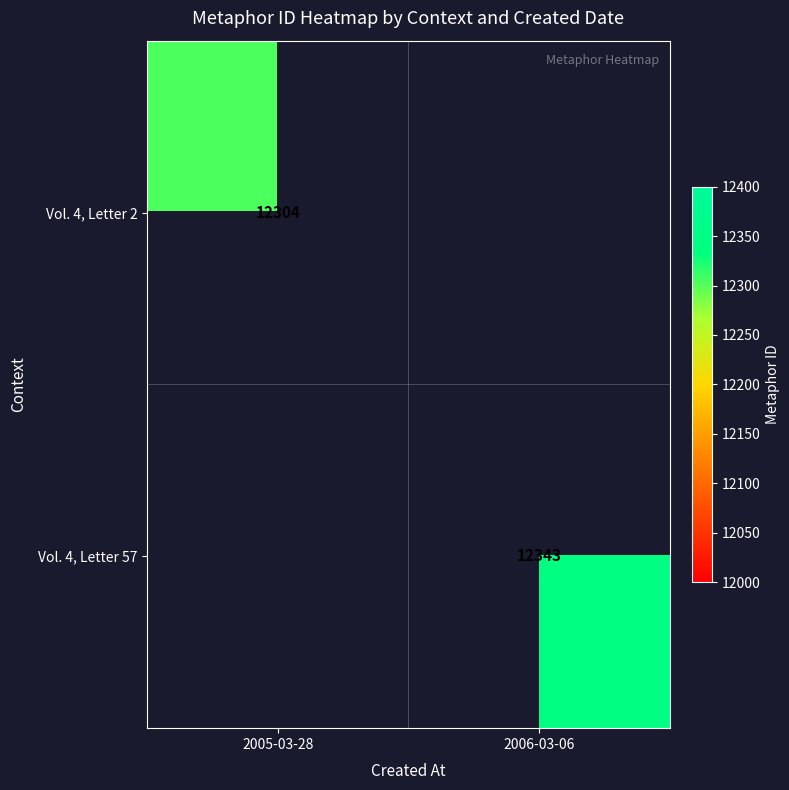

Is the value of Vol. 4, Letter 57 at 2006-03-06 greater than the value of Vol. 4, Letter 2 at 2005-03-28?

Yes